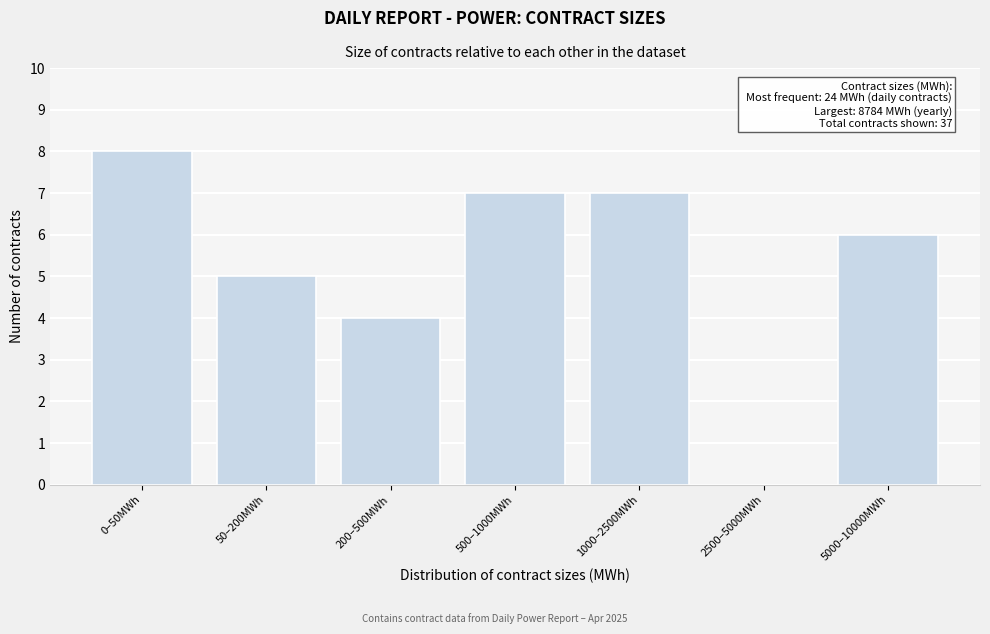

Reading left to right, extract all data points from this chart.

0–50MWh=8	50–200MWh=5	200–500MWh=4	500–1000MWh=7	1000–2500MWh=7	2500–5000MWh=0	5000–10000MWh=6